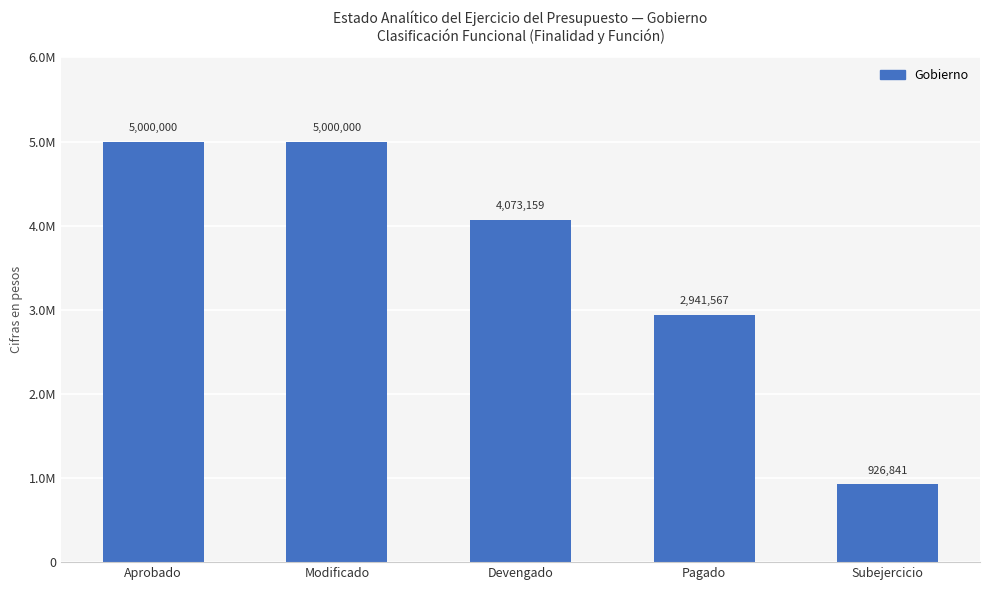

Rank the categories by value from highest to lowest.

Aprobado, Modificado, Devengado, Pagado, Subejercicio